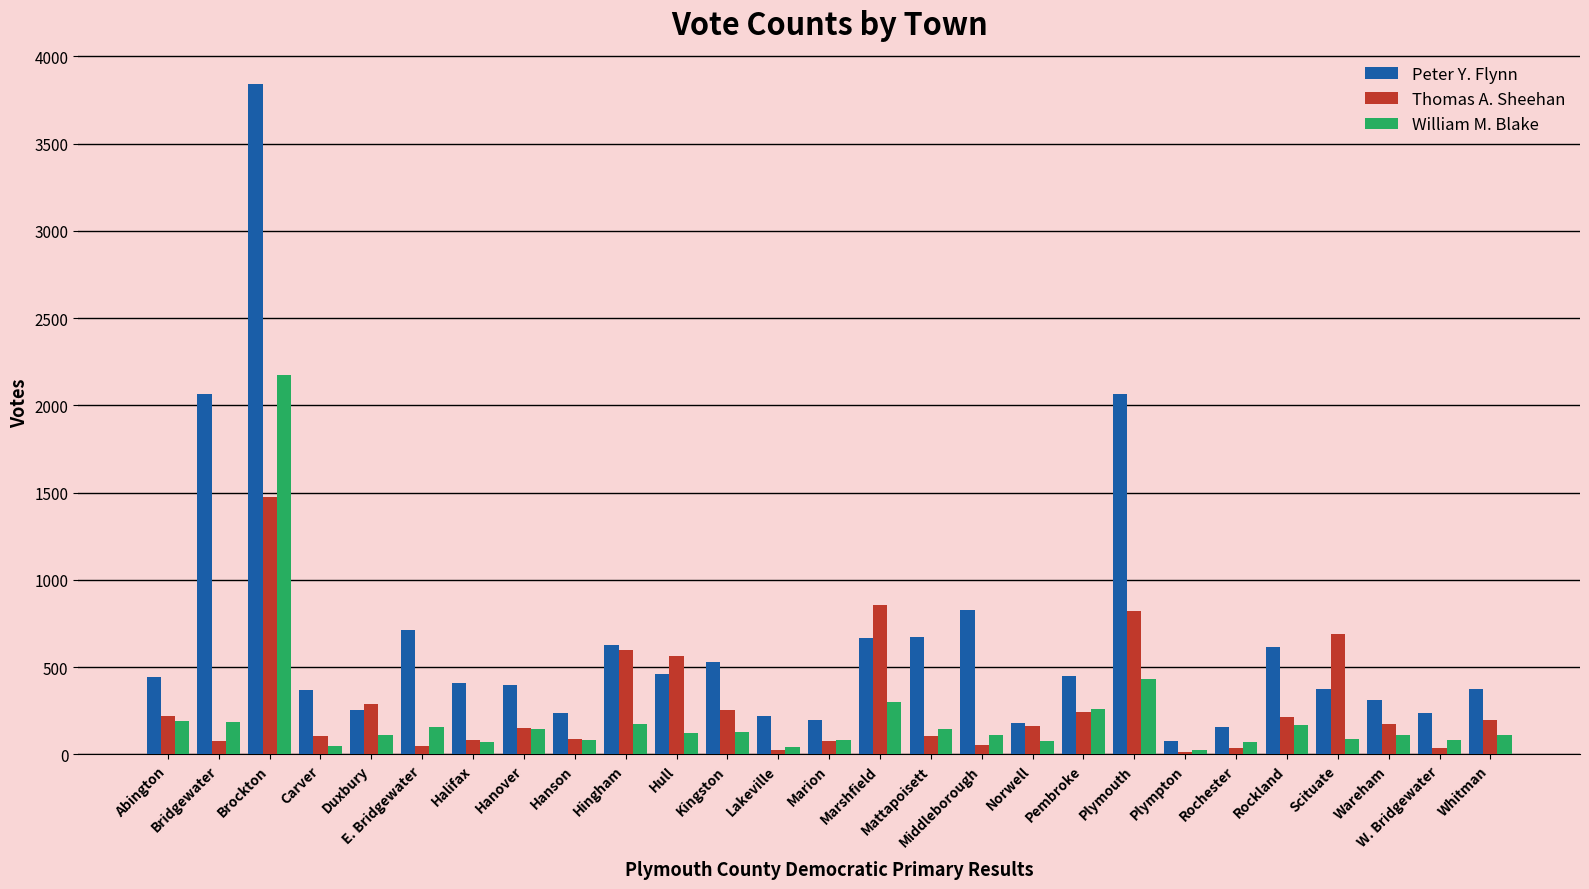

What is the total value across all series at Kingston?

908